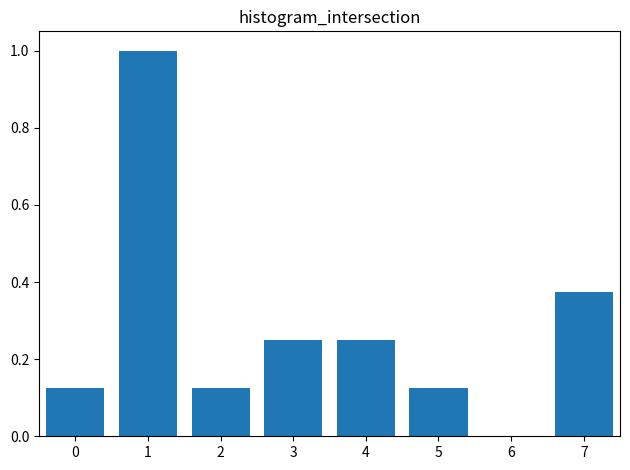

What is the sum of the values at 5 and 1?

1.1